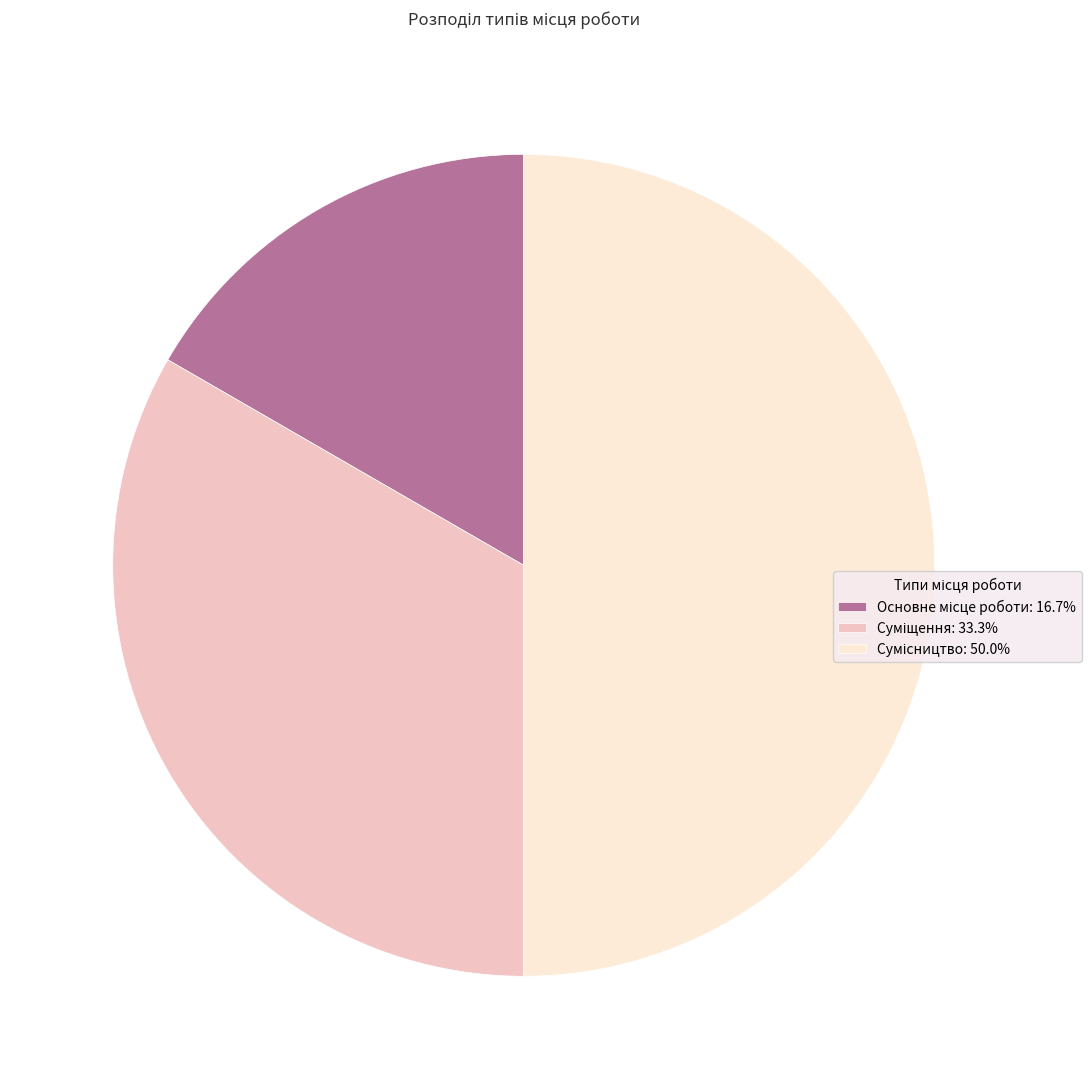

What percentage do Суміщення and Сумісництво together represent?

83.3%